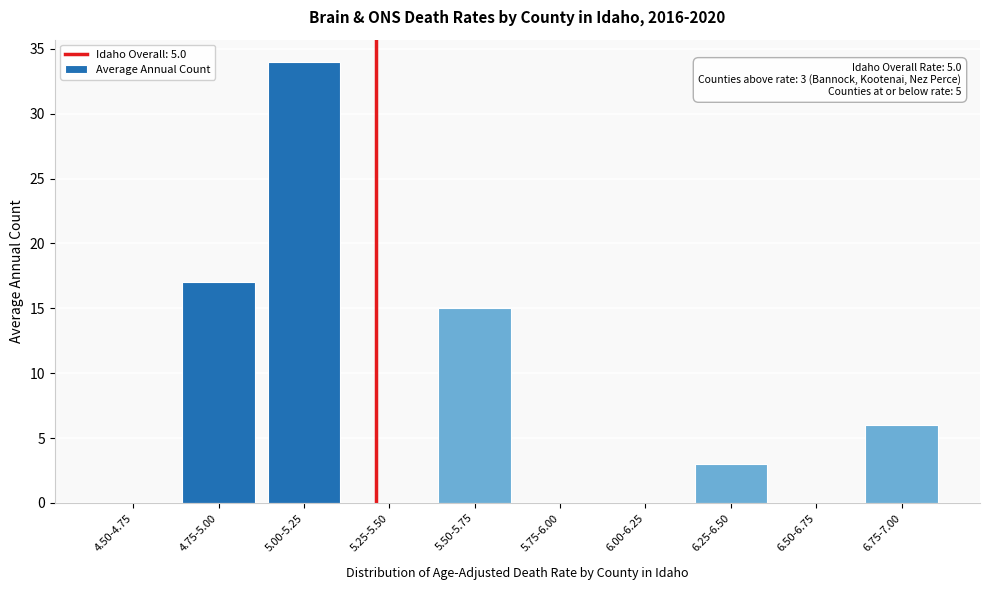

Reading left to right, list all the values displayed in this chart.

4.50-4.75=0	4.75-5.00=17	5.00-5.25=34	5.25-5.50=0	5.50-5.75=15	5.75-6.00=0	6.00-6.25=0	6.25-6.50=3	6.50-6.75=0	6.75-7.00=6